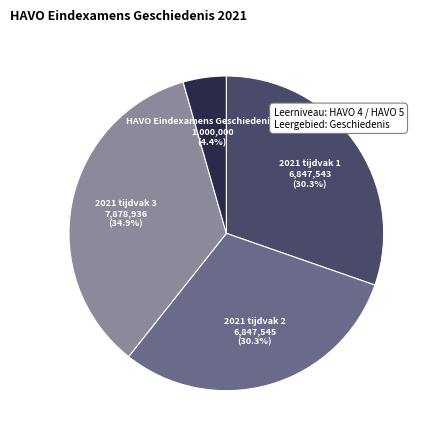

True or false: 2021 tijdvak 1 accounts for 30% of the total.

True